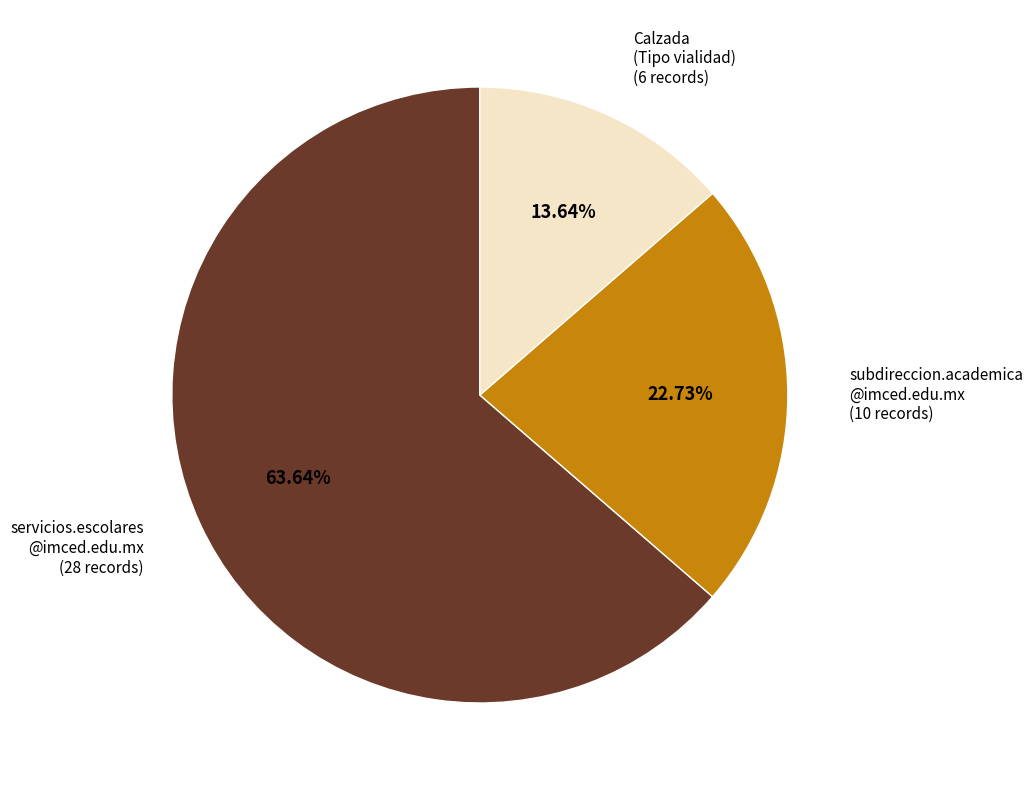

Is there a majority slice in this chart?

Yes